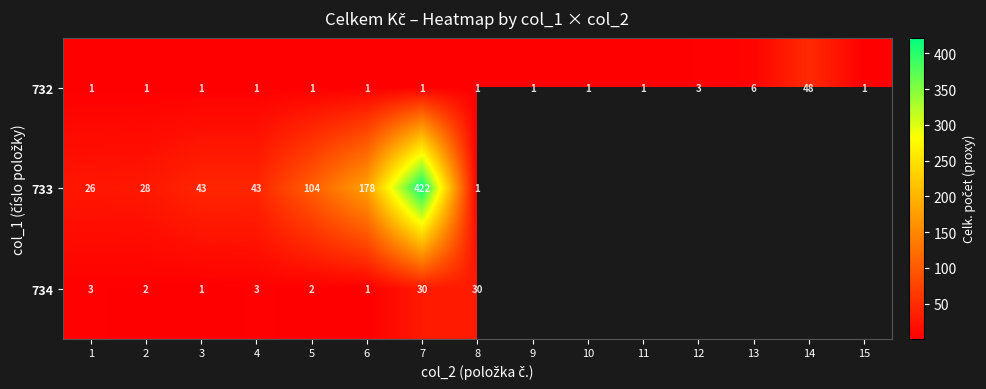

What is the total value across all series at 3?

45